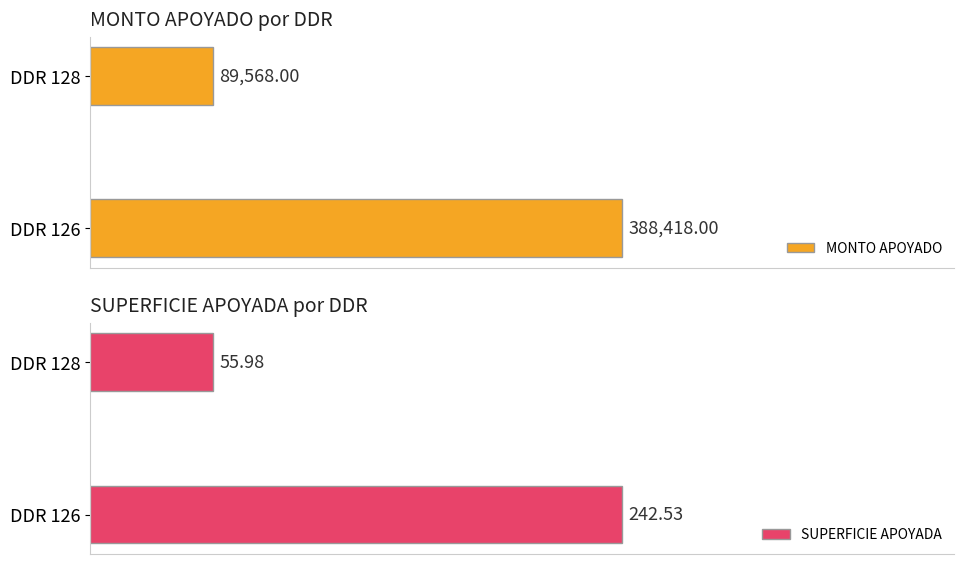

List the labels in order of MONTO APOYADO value, smallest first.

DDR 128, DDR 126